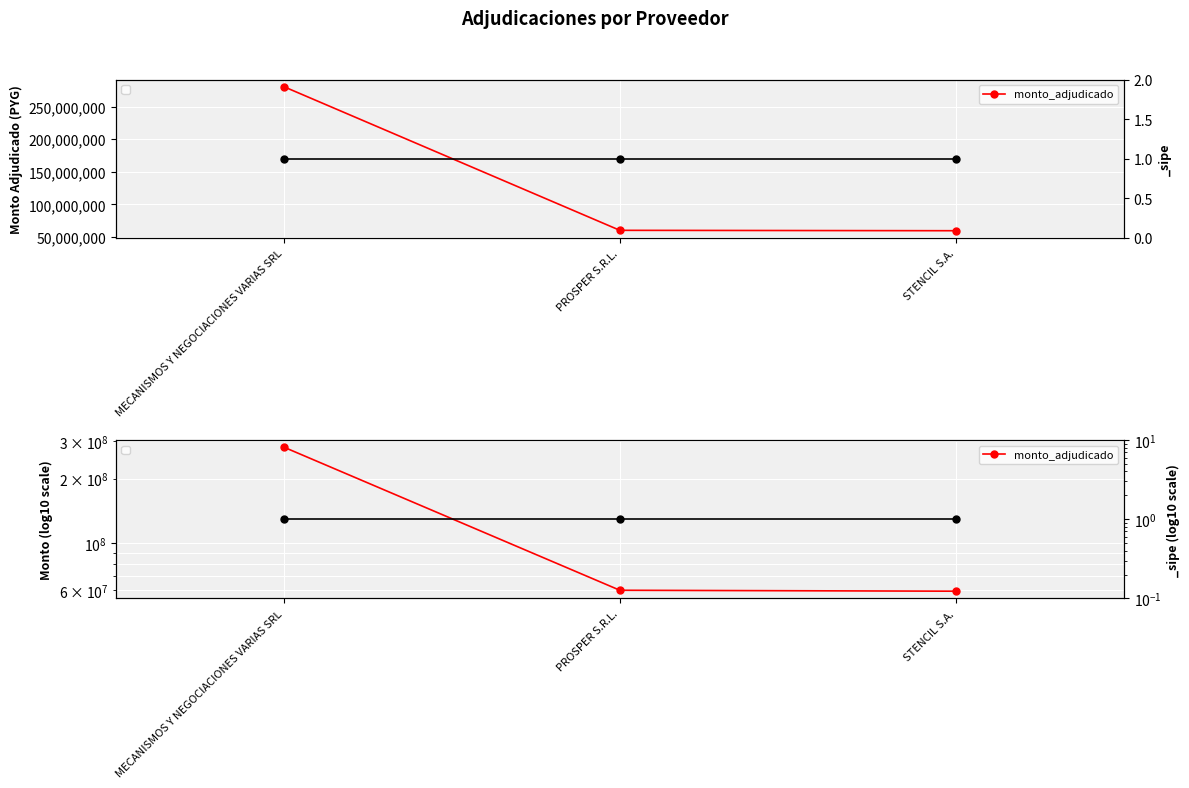

Count the number of values greater than 60100000.

1